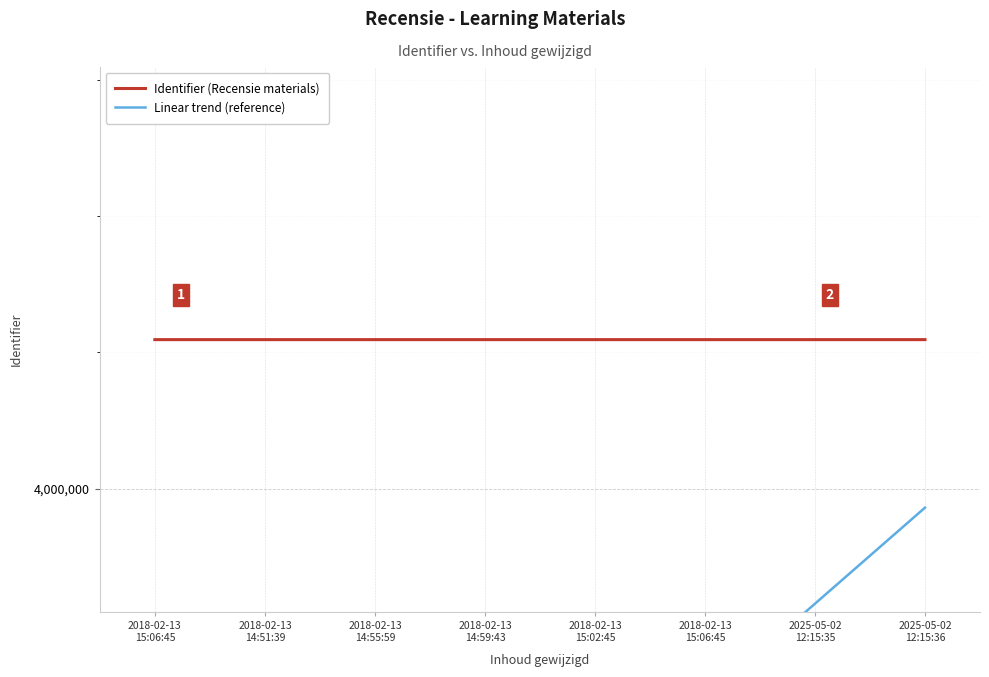

How many values in the Identifier (Recensie materials) series exceed 4109301?

3